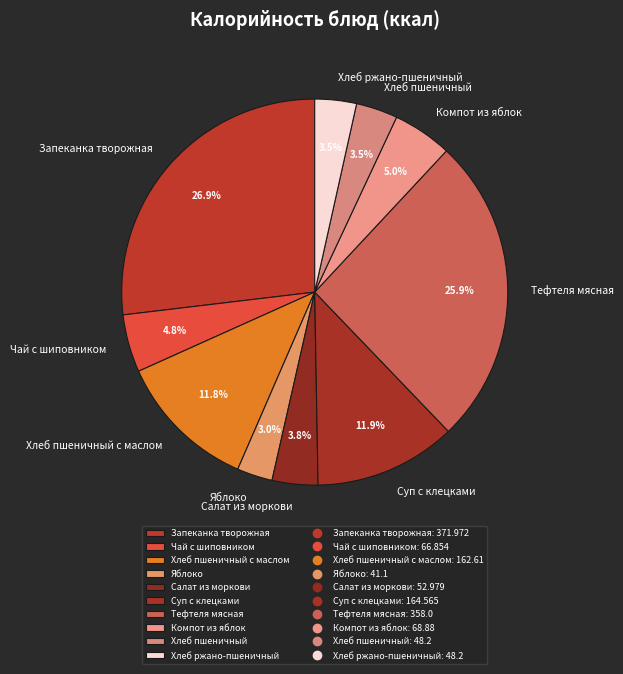

Is it true that Суп с клецками is 1% of the pie?

False